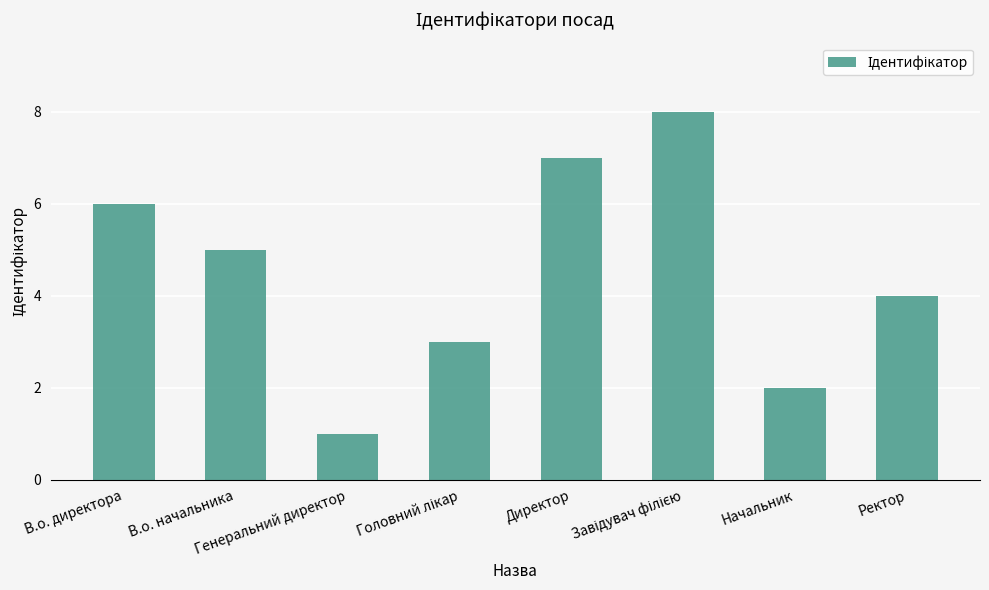

What is the difference between the second highest and second lowest values?

5